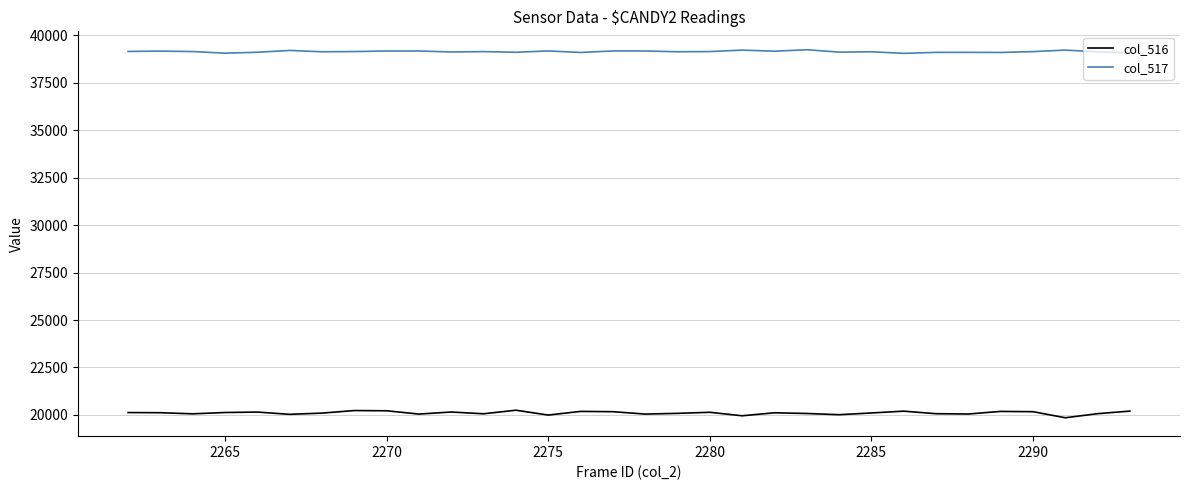

How many values in the col_516 series are below 20110?

16